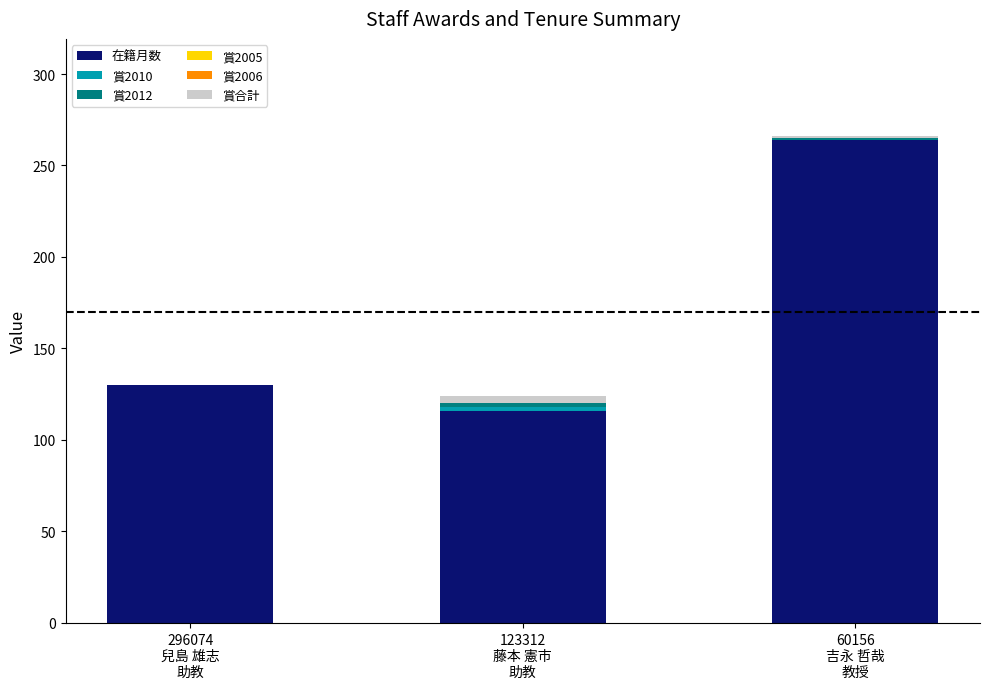

What is the highest value of the 在籍月数 series?

264